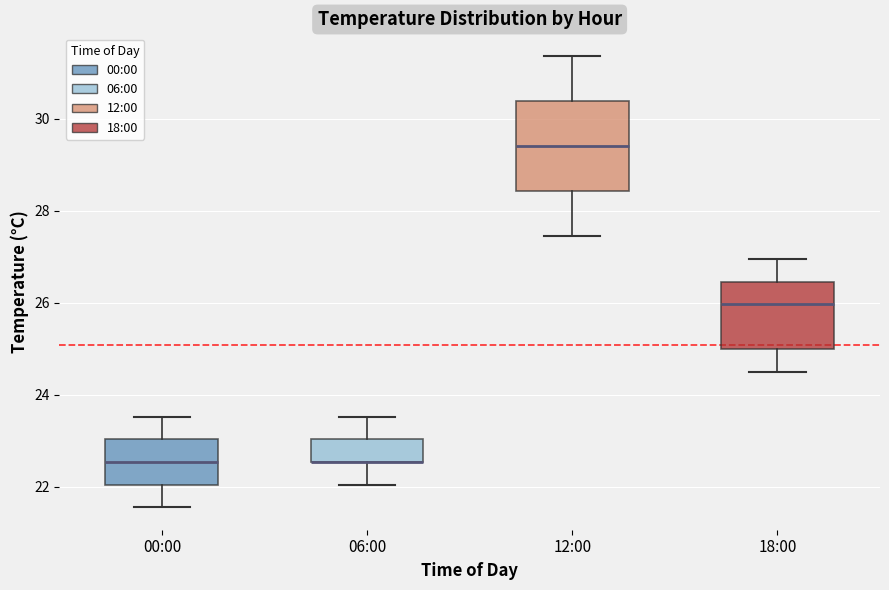

Reading left to right, transcribe this box plot: for each box, give where its median line is, the range the box spans, and where its two whiskers end, as read against the y-axis. The values are not printed on the chart, so give them approximately, as read against the axis.

00:00: median 22.6, box 22.0 to 23.0, whiskers 21.6 to 23.6
06:00: median 22.6 (drawn on the box's lower edge), box 22.6 to 23.0, whiskers 22.0 to 23.6
12:00: median 29.4, box 28.4 to 30.4, whiskers 27.4 to 31.4
18:00: median 26.0, box 25.0 to 26.4, whiskers 24.6 to 27.0